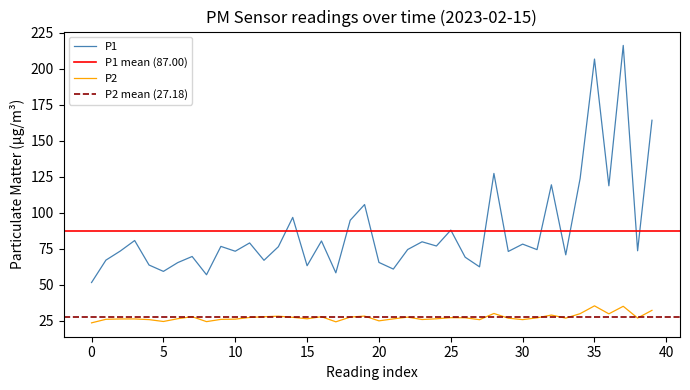

True or false: P1 and P2 intersect in this chart.

False